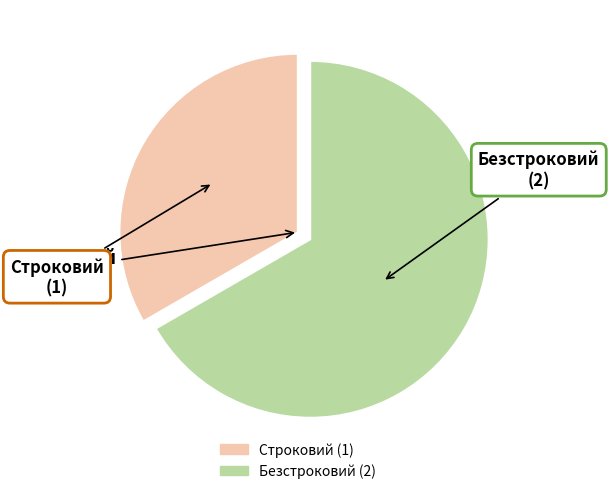

Do Безстроковий and Строковий together represent more than half of the pie?

Yes